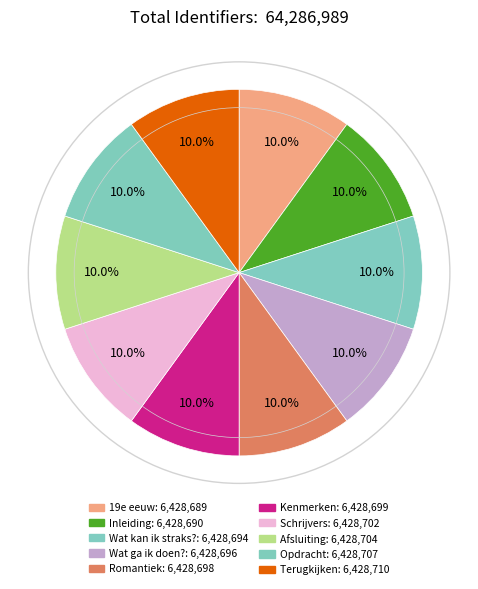

How many segments does this pie chart have?

10